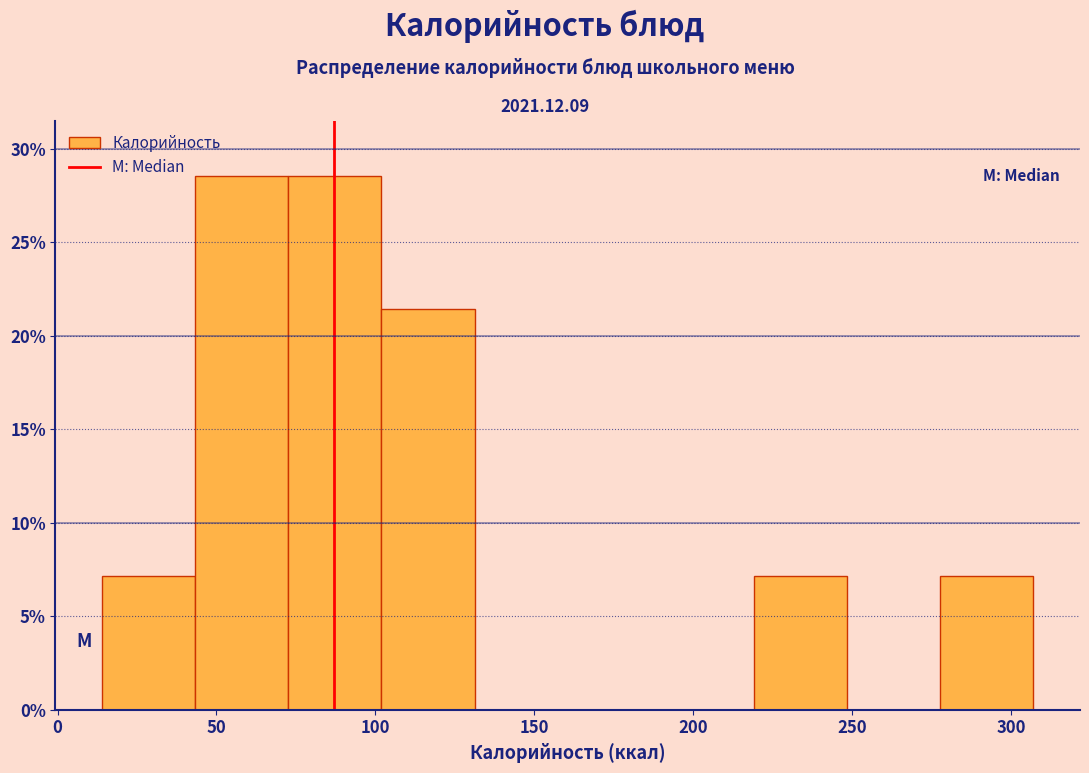

Reading left to right, transcribe this chart: for each bar, give the range it covers on the x-axis and its height. Neither the bar edges nor the heights are printed on the chart, so give them approximately, as read against the axes.

15 to 45: 7.0
45 to 75: 28.5
75 to 100: 28.5
100 to 130: 21.5
130 to 160: 0
160 to 190: 0
190 to 220: 0
220 to 250: 7.0
250 to 280: 0
280 to 305: 7.0